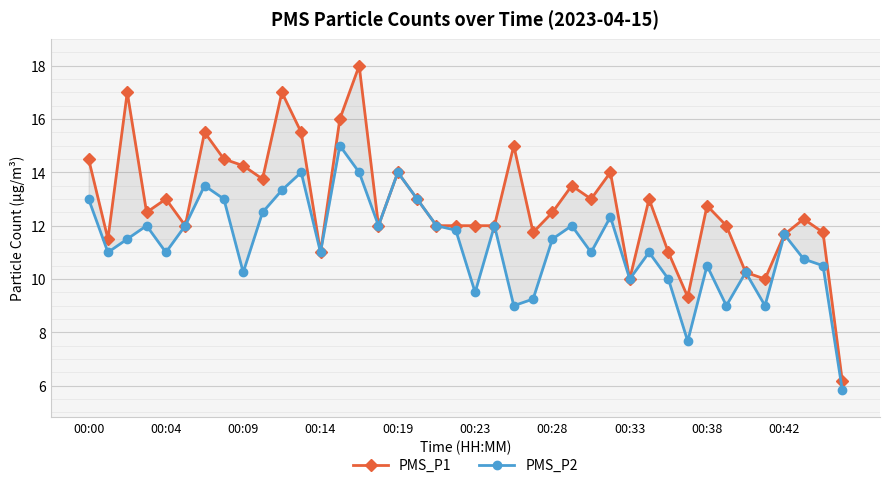

Is the value of PMS_P2 at 35 greater than the value of PMS_P1 at 23?

No